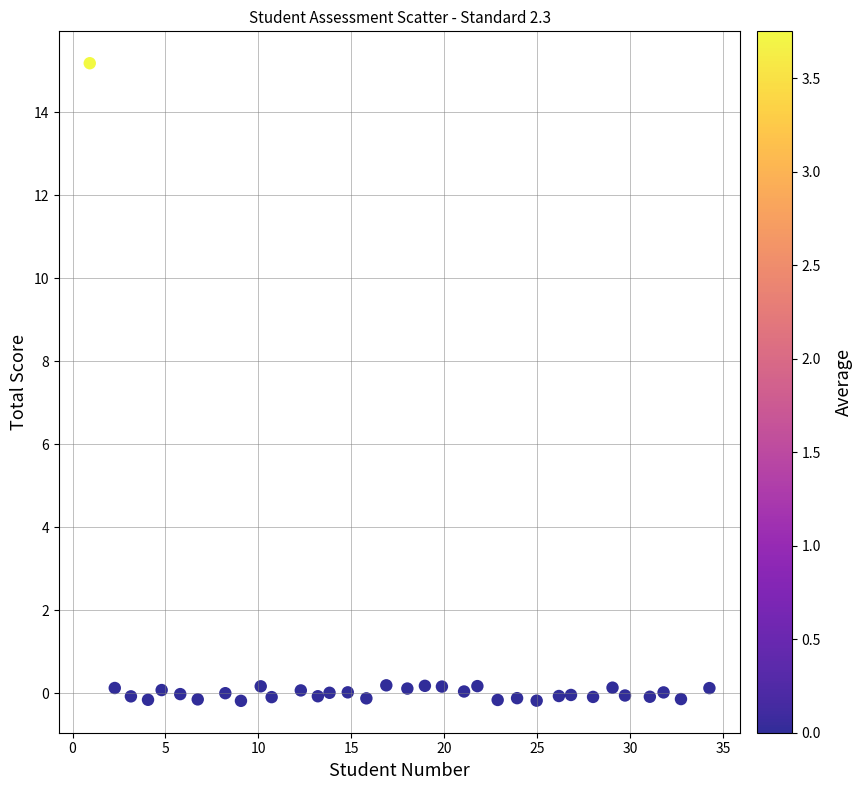

What is the range of Y values (max minus min)?

15.4